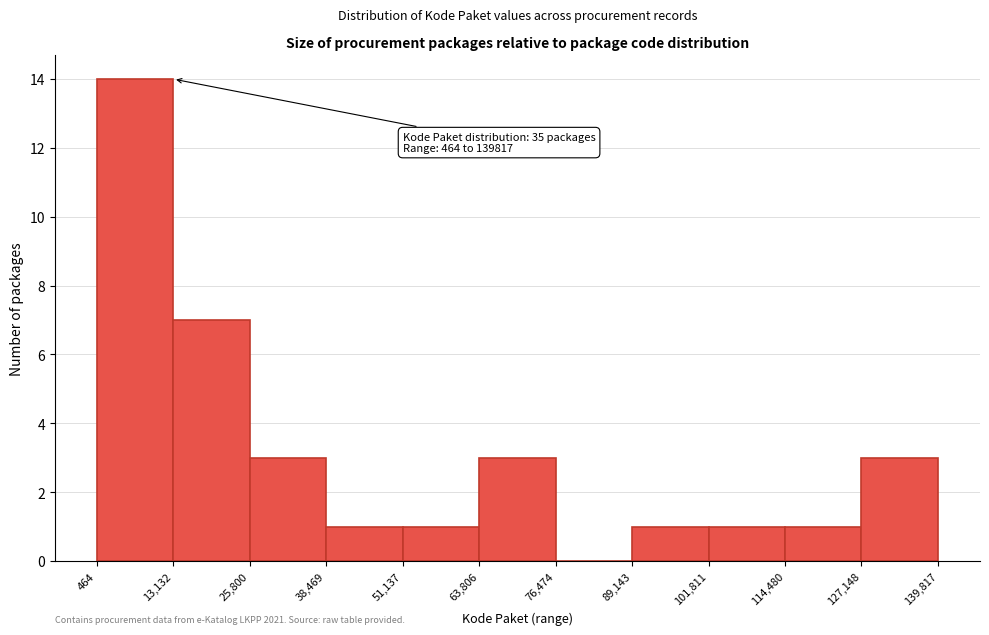

Which range on the x-axis has the tallest bar?

464 to 13,132